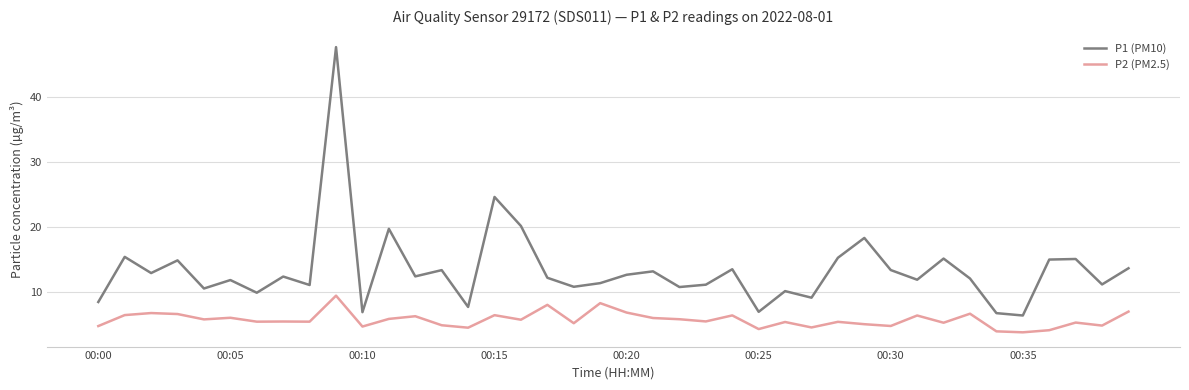

True or false: P2 (PM2.5) and P1 (PM10) cross at least once.

False